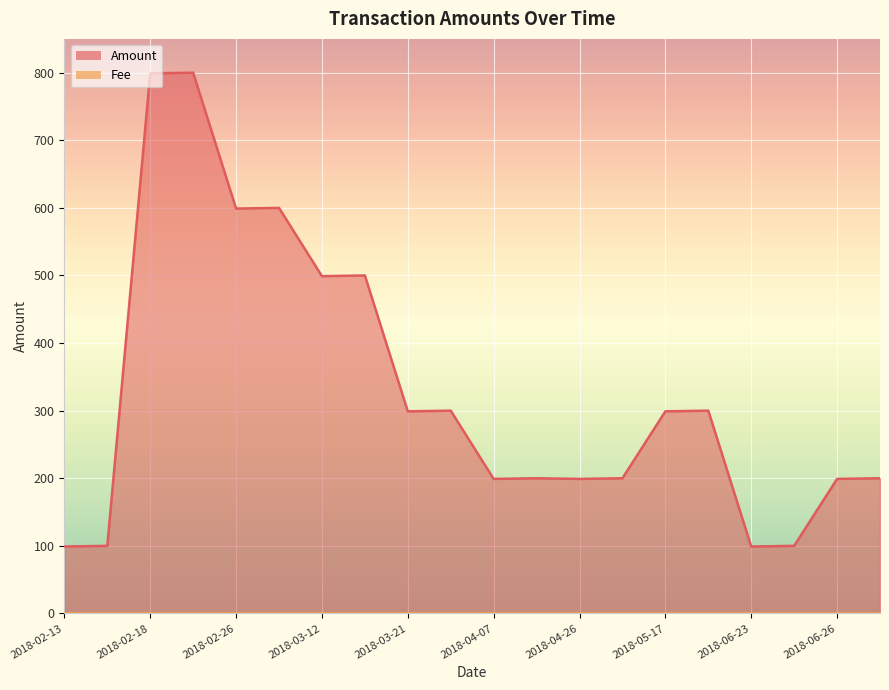

Reading left to right, what are all the values shown in this chart?

99	100	799	800	599	600	499	500	299	300	199	200	199	200	299	300	99	100	199	200